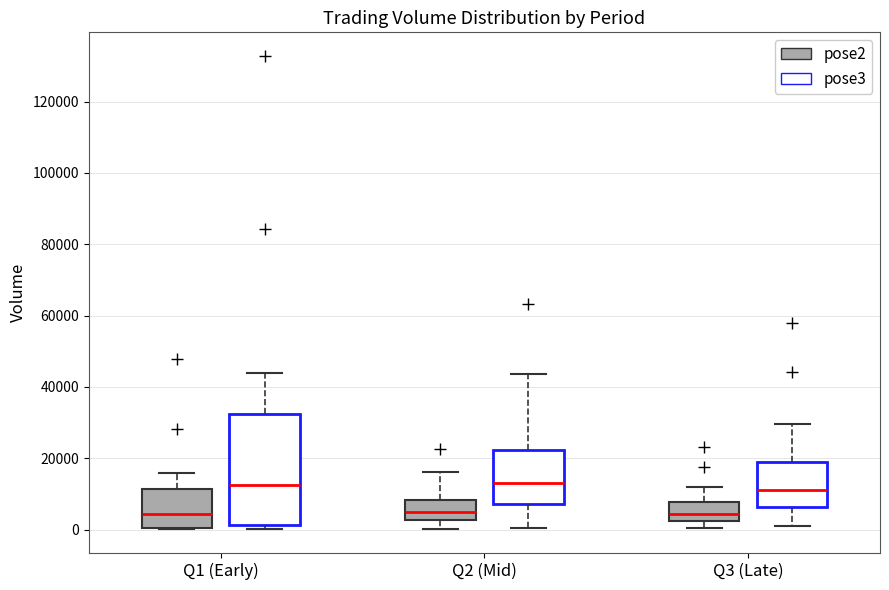

Reading left to right, read every box against the y-axis: the position of its median line, the range the box covers, and the ends of its whiskers. The values are not printed on the chart, so give them approximately, as read against the axis.

Q1 (Early) (pose2): median 4000, box 0 to 12000, whiskers 0 to 16000
Q1 (Early) (pose3): median 12000, box 2000 to 32000, whiskers 0 to 44000
Q2 (Mid) (pose2): median 4000, box 2000 to 8000, whiskers 0 to 16000
Q2 (Mid) (pose3): median 14000, box 8000 to 22000, whiskers 0 to 44000
Q3 (Late) (pose2): median 4000, box 2000 to 8000, whiskers 0 to 12000
Q3 (Late) (pose3): median 10000, box 6000 to 20000, whiskers 2000 to 30000